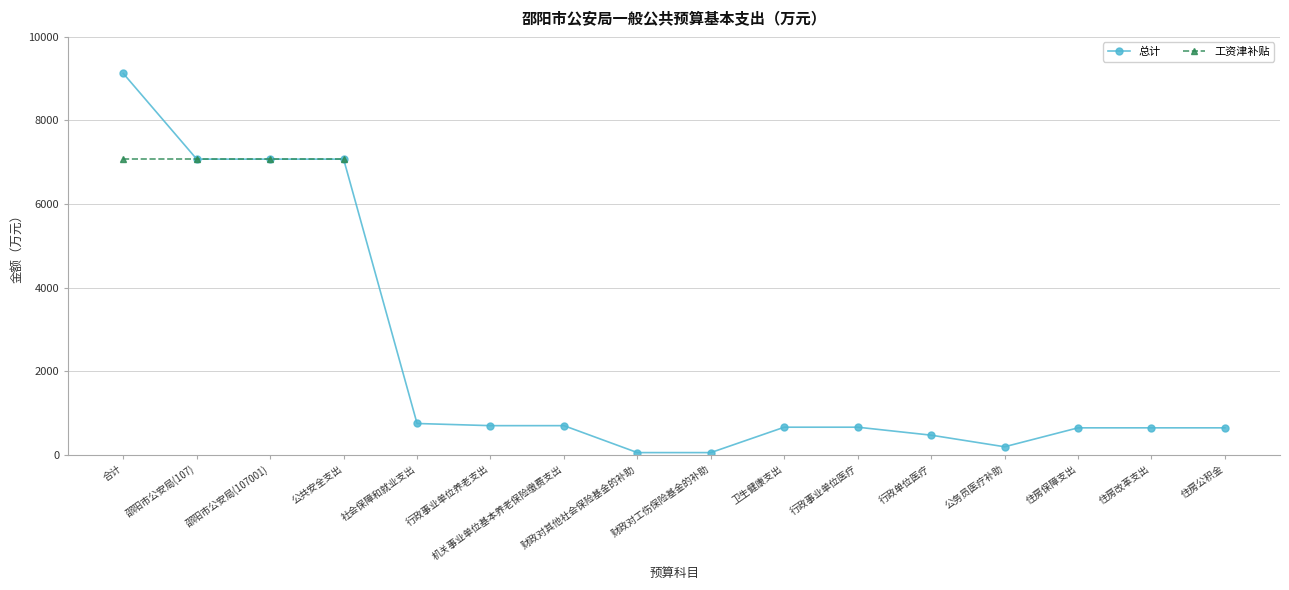

The value of 总计 at 邵阳市公安局(107) is 12122.3. True or false?

False